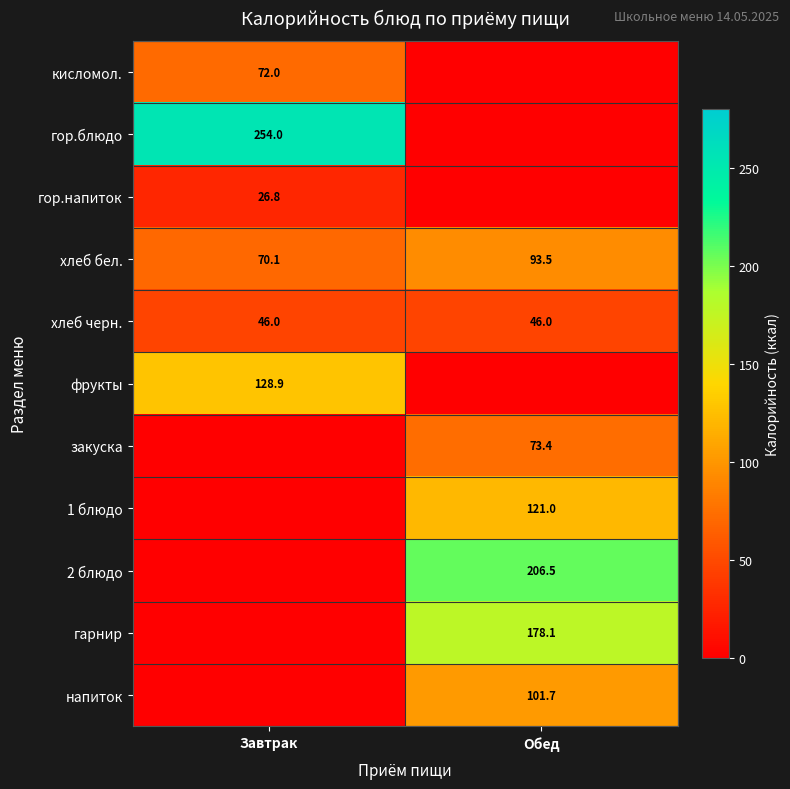

At which category is the sum across all series the highest?

Обед